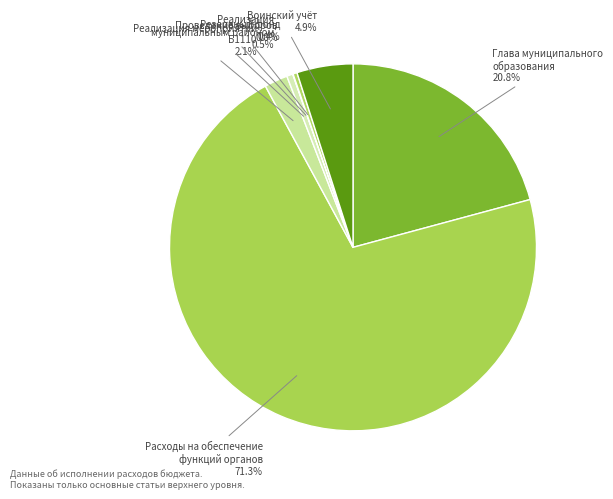

What is the largest slice in the pie chart?

Расходы на обеспечение функций органов